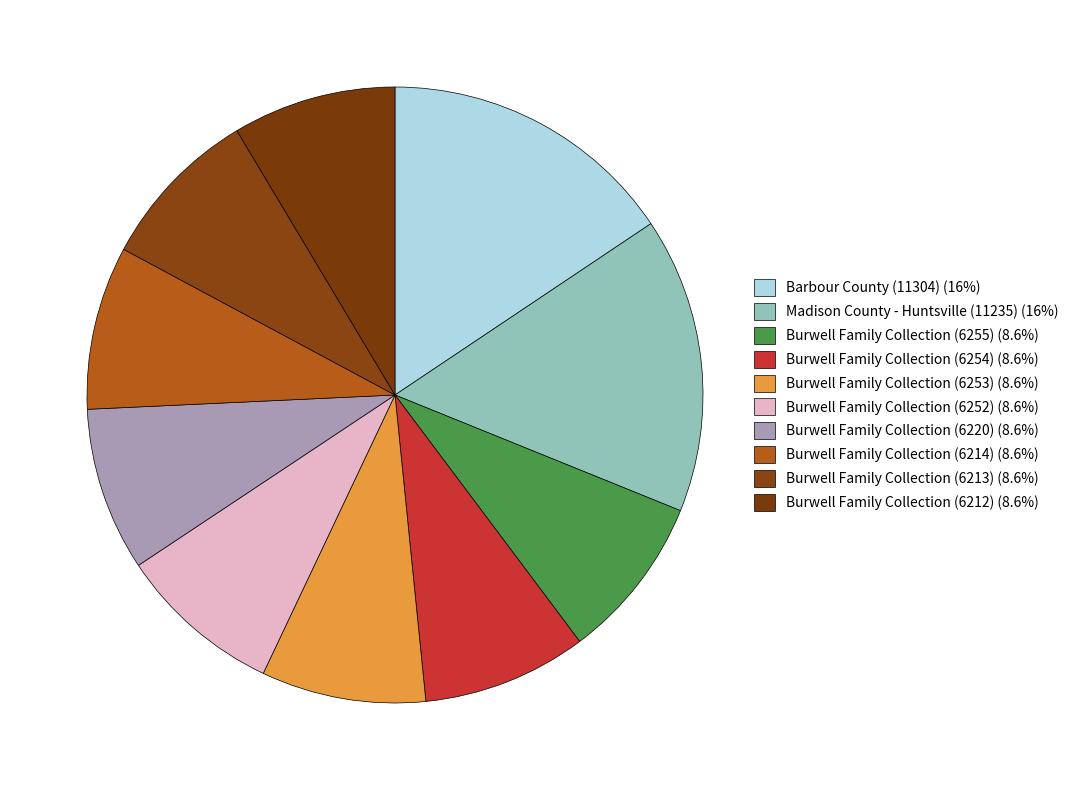

The Burwell Family Collection (6212) slice represents 1% of the pie. True or false?

False